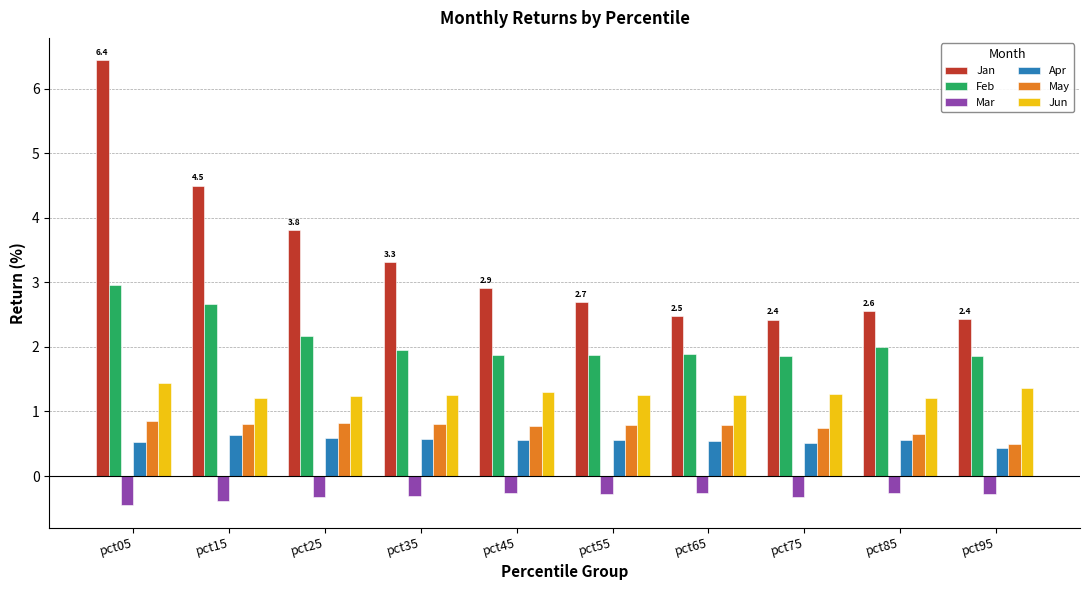

What is the minimum value for Jan?

2.4